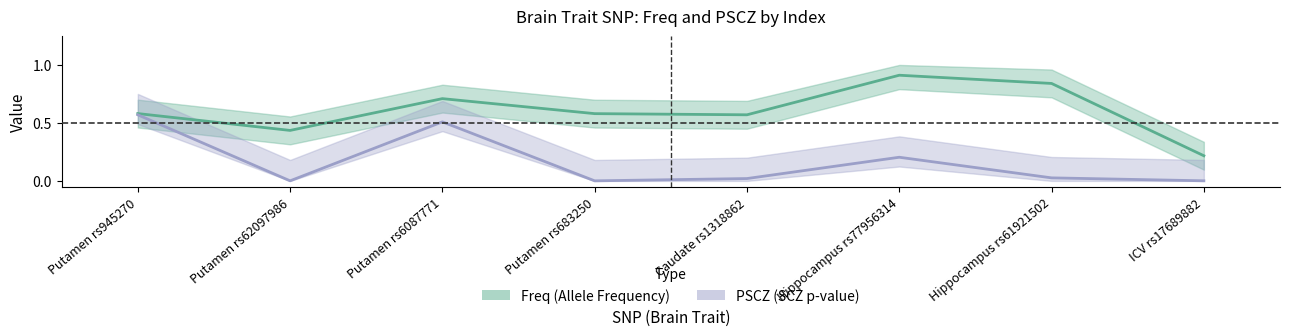

The Freq series shows 0.1 at Putamen rs62097986. True or false?

False